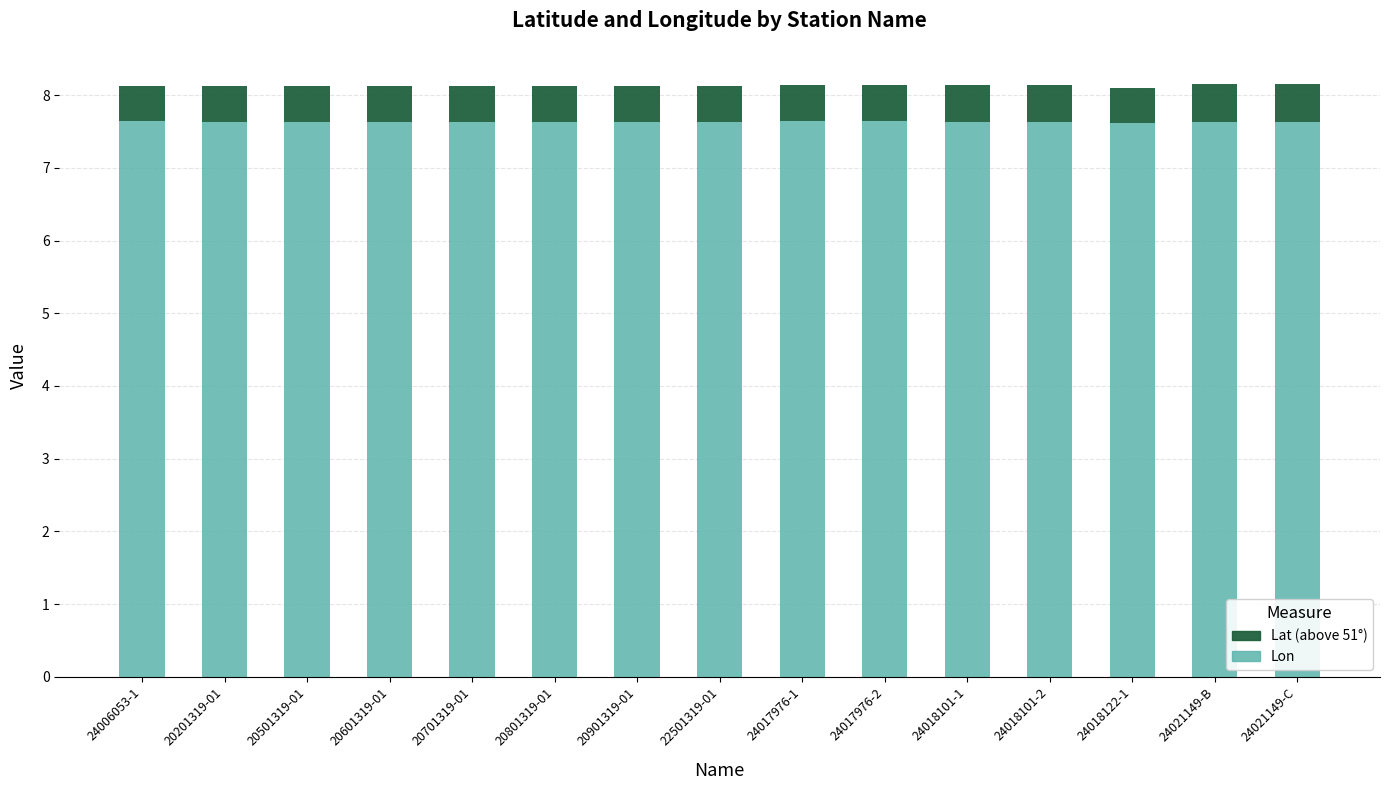

What is the total value across all series at 20601319-01?

8.1